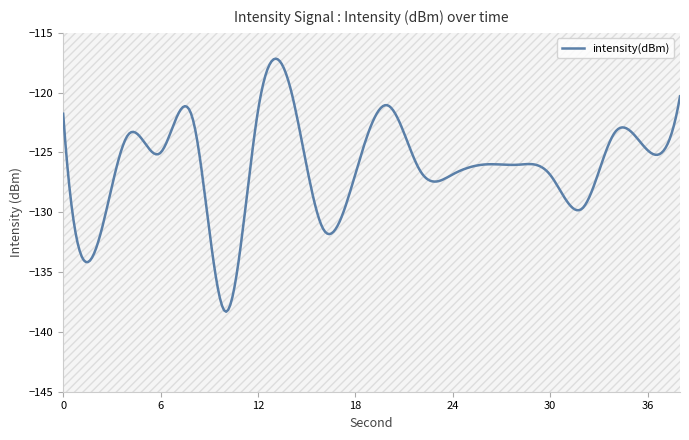

How many lines are shown in the chart?

1